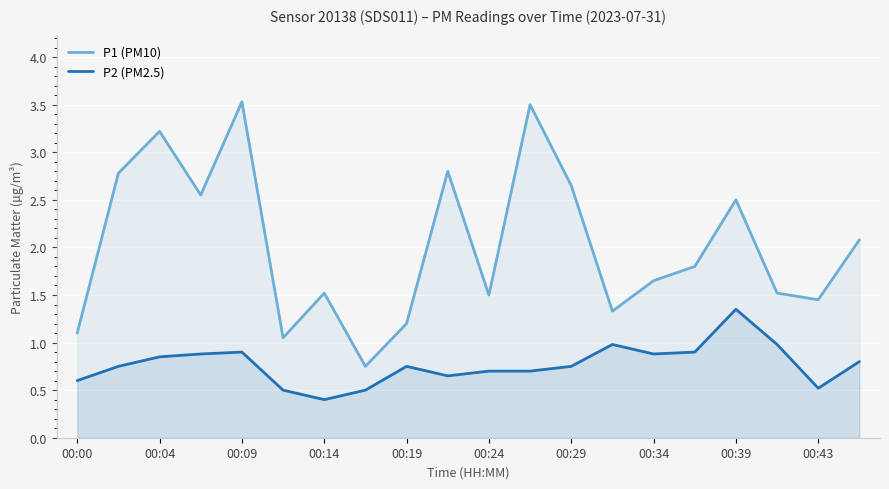

True or false: P1 (PM10) and P2 (PM2.5) intersect in this chart.

False